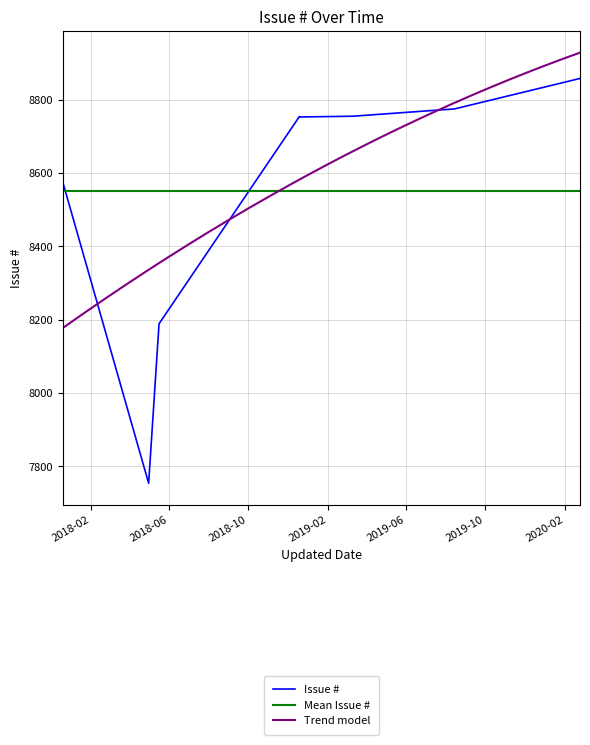

How many data points are less than 8754?

4